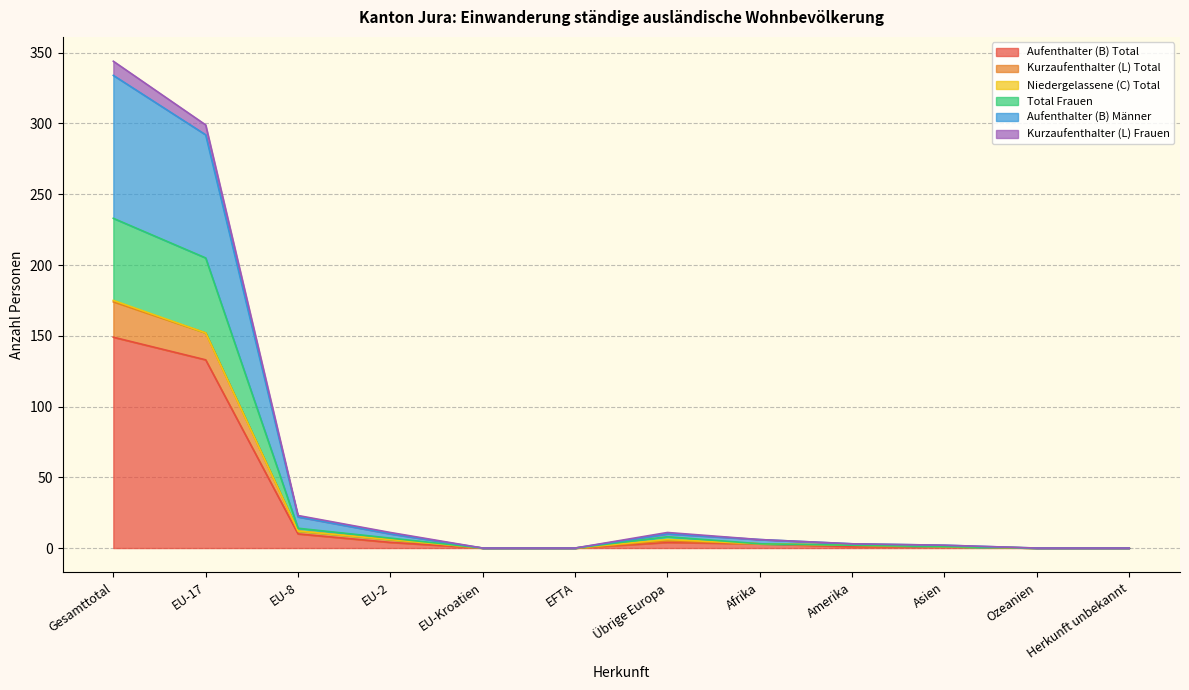

What is the label of the 12th point from the right?

Gesamttotal